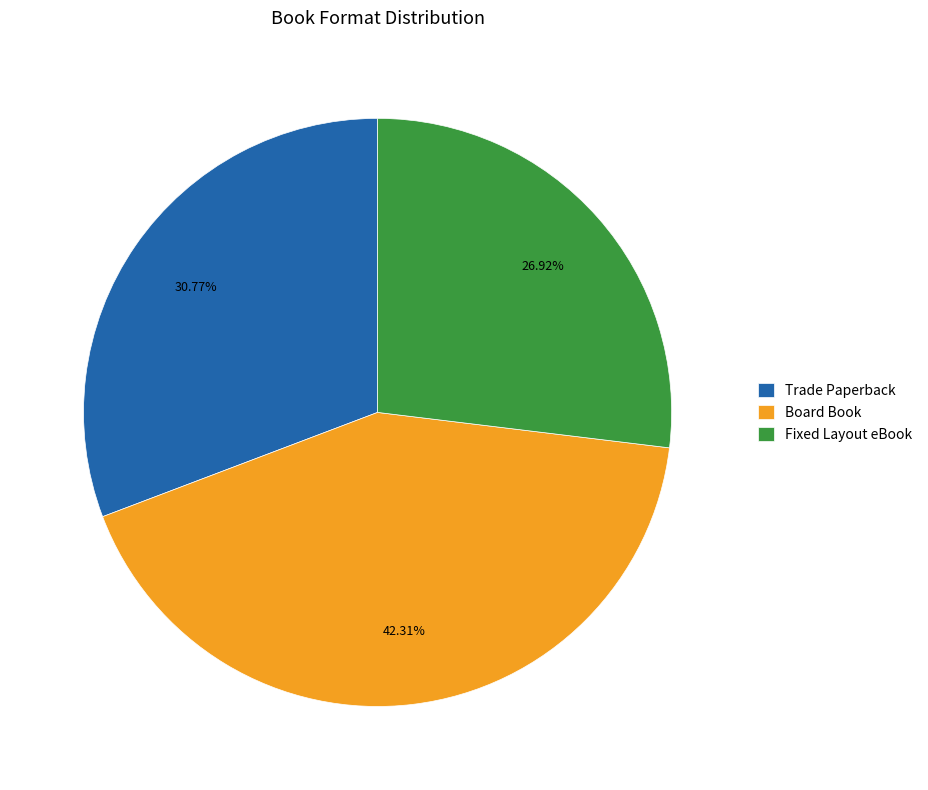

To the nearest percent, what percentage of the pie is Board Book?

42%